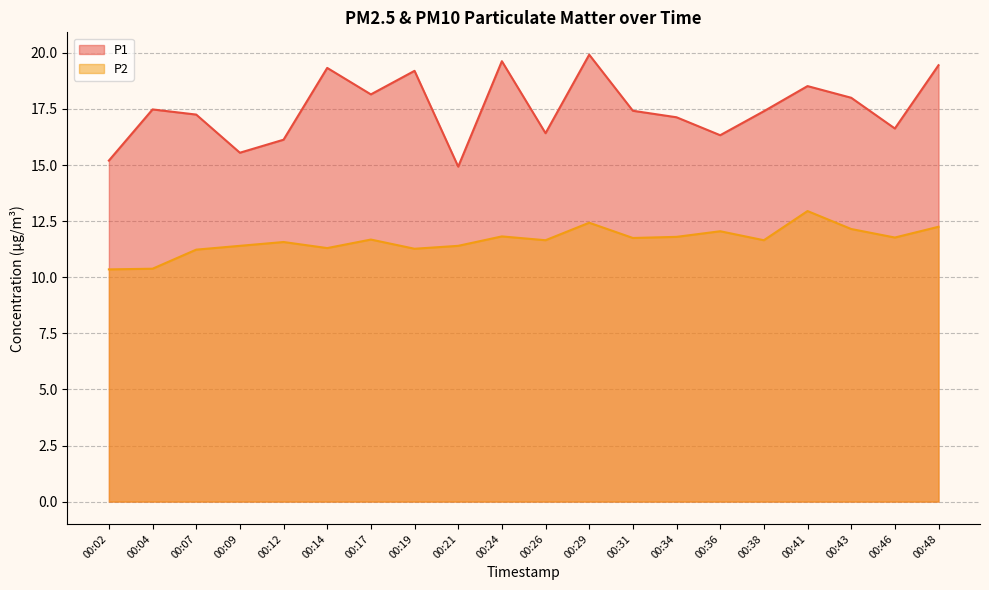

True or false: P1 and P2 intersect in this chart.

False